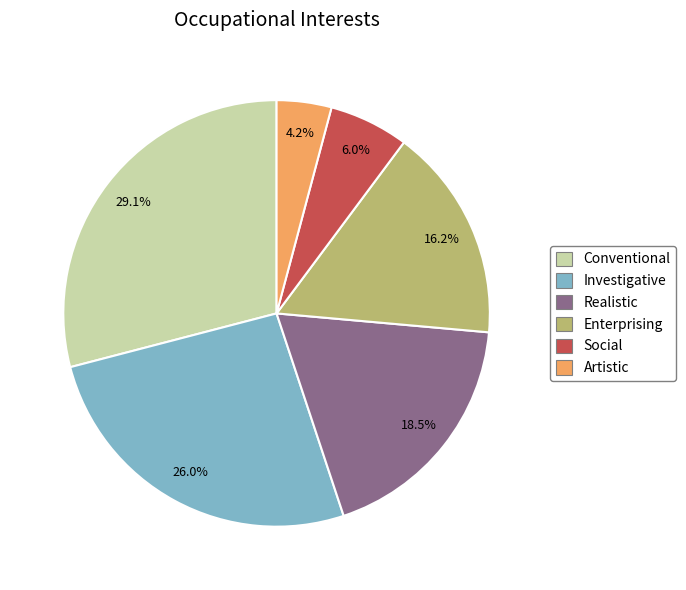

Approximately how many times larger is the value at Conventional compared to Enterprising?

1.8